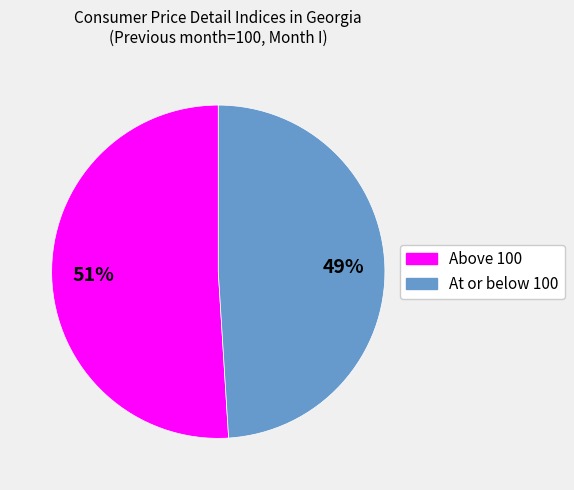

To the nearest percent, what is the difference between the largest and smallest slice percentages?

2%